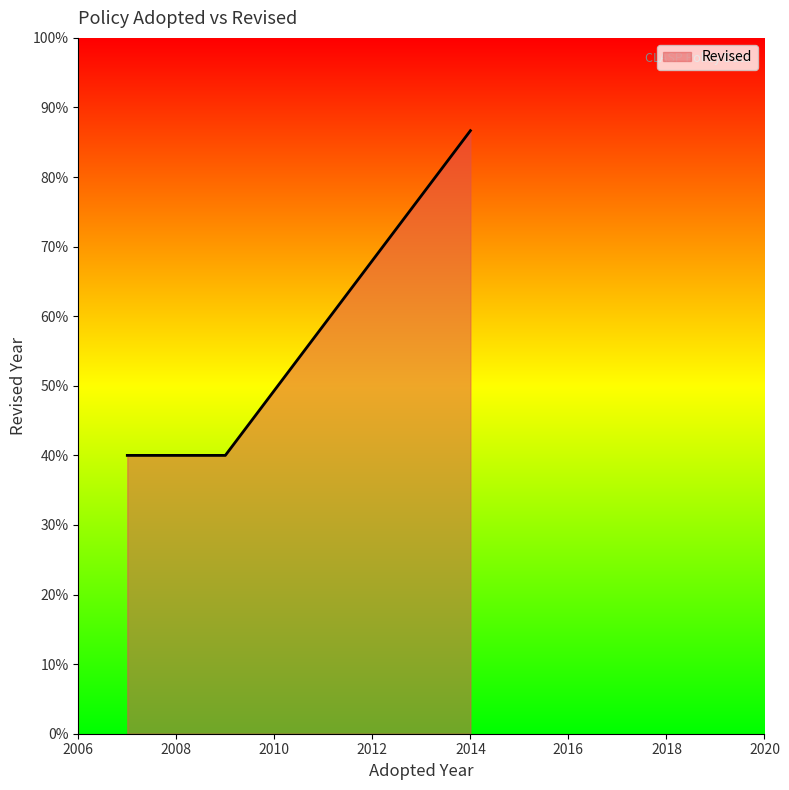

What is the average value?

51.7